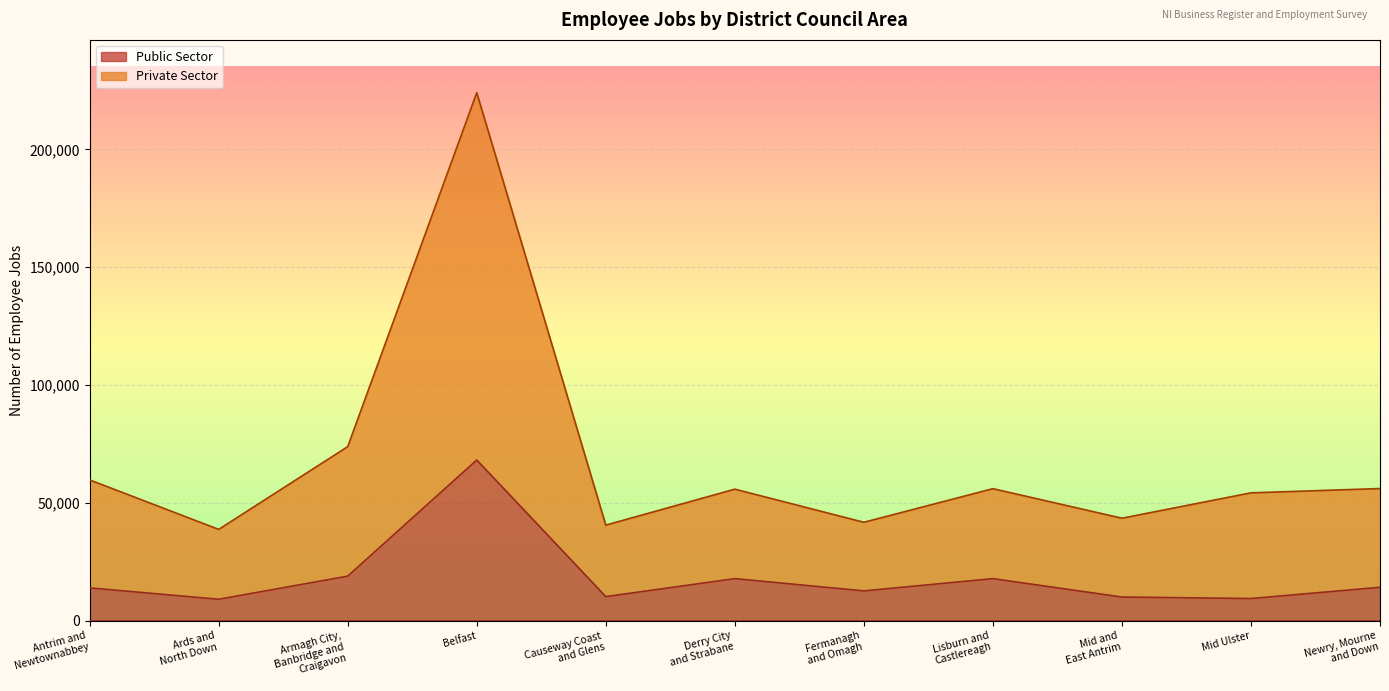

How many lines are shown in the chart?

2